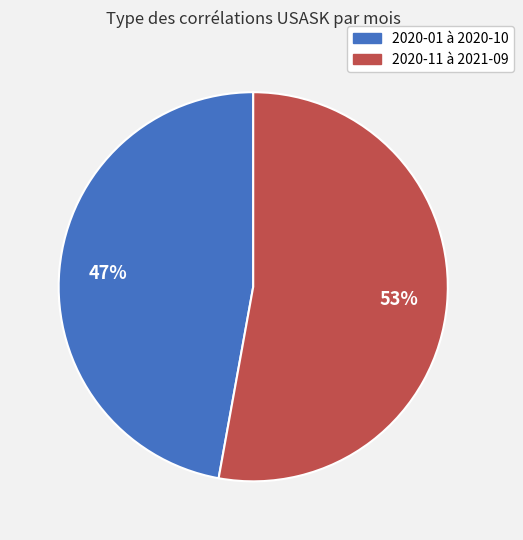

Is there any slice that represents more than half of the pie?

Yes